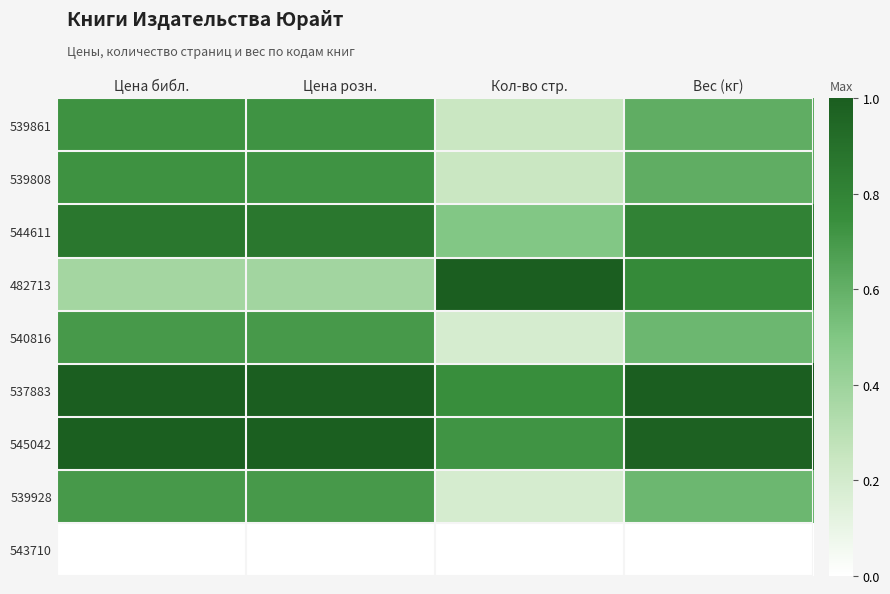

What is the spread (max minus min) of values at Цена розн.?

1.0